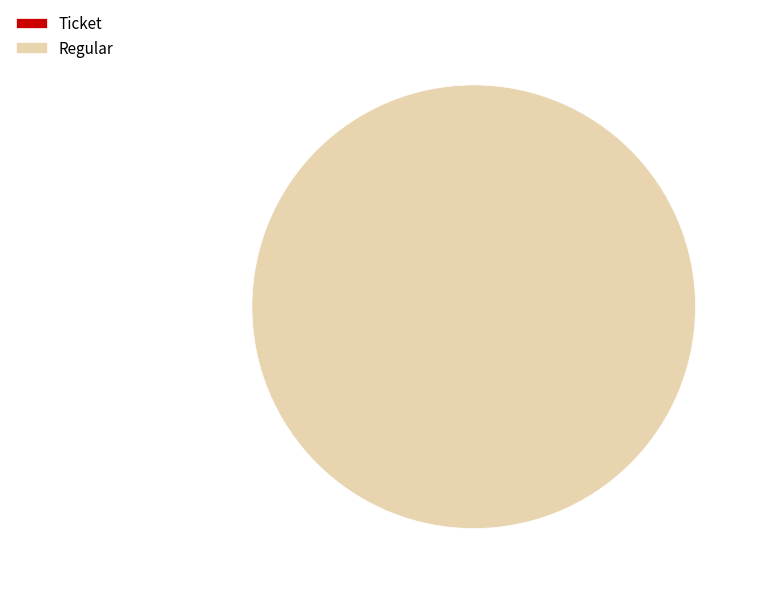

To the nearest percent, what is the combined percentage of Ticket and Regular?

100%